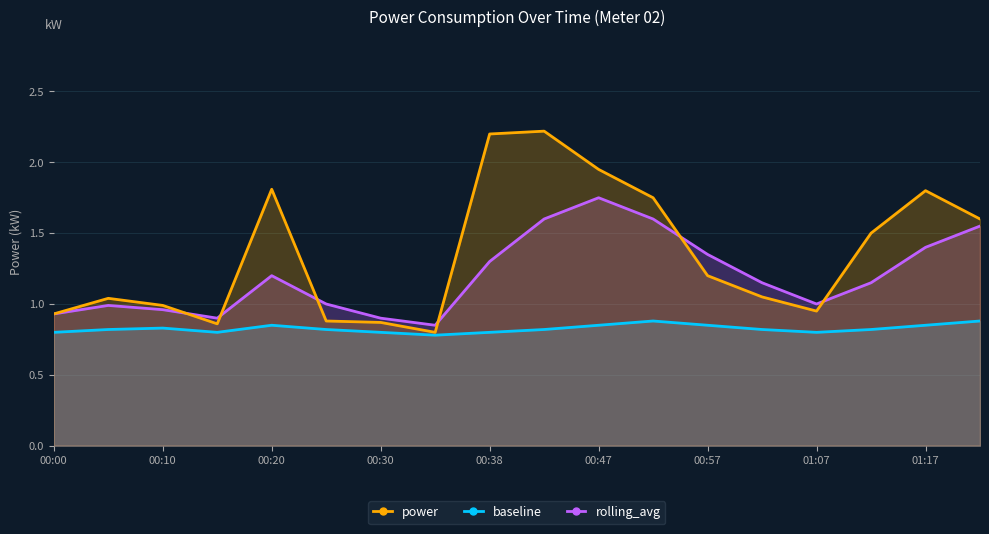

What are all the series names shown in the legend?

power, rolling_avg, baseline